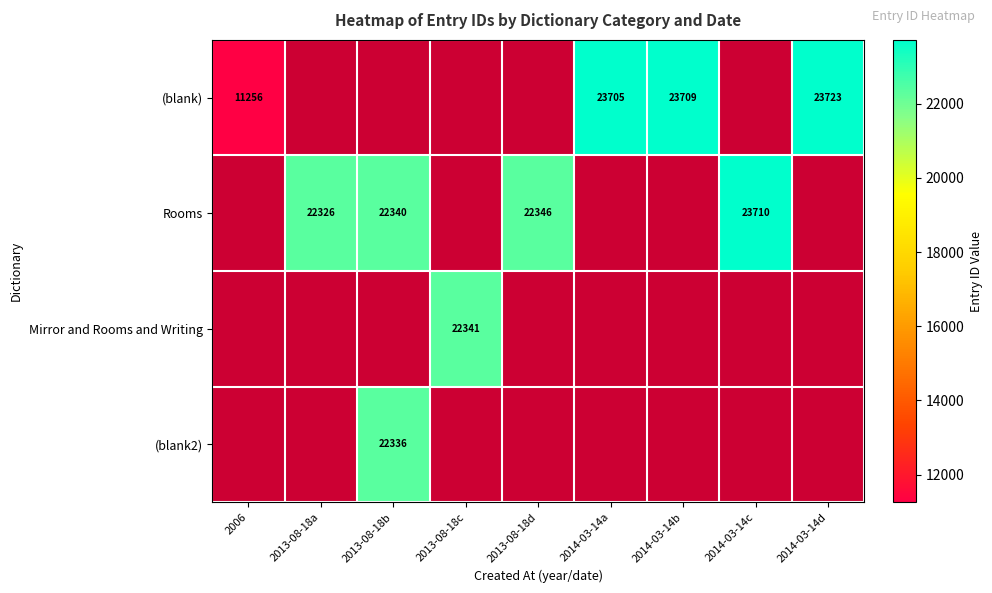

True or false: (blank2) has a value of 35180 at 2013-08-18b.

False